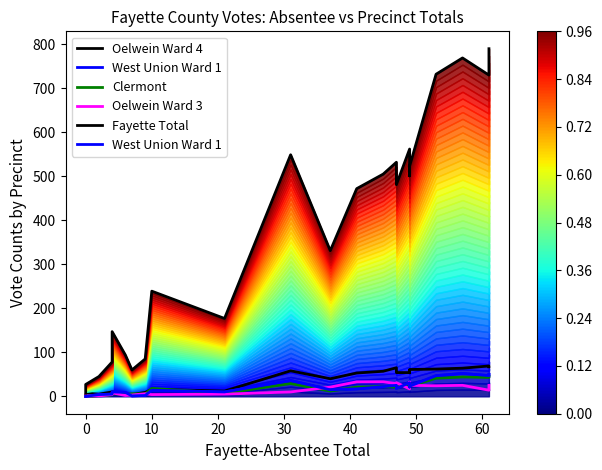

What is the maximum value shown in the chart?

790